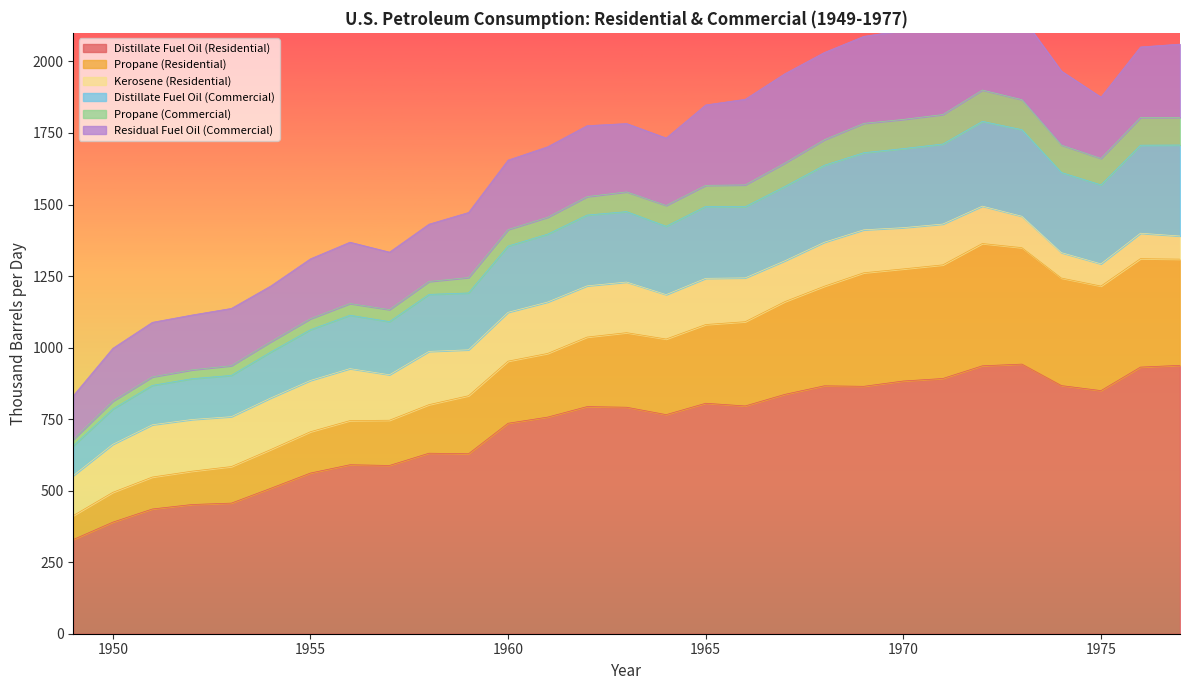

What is the minimum value for Distillate Fuel Oil (Residential)?

329.2